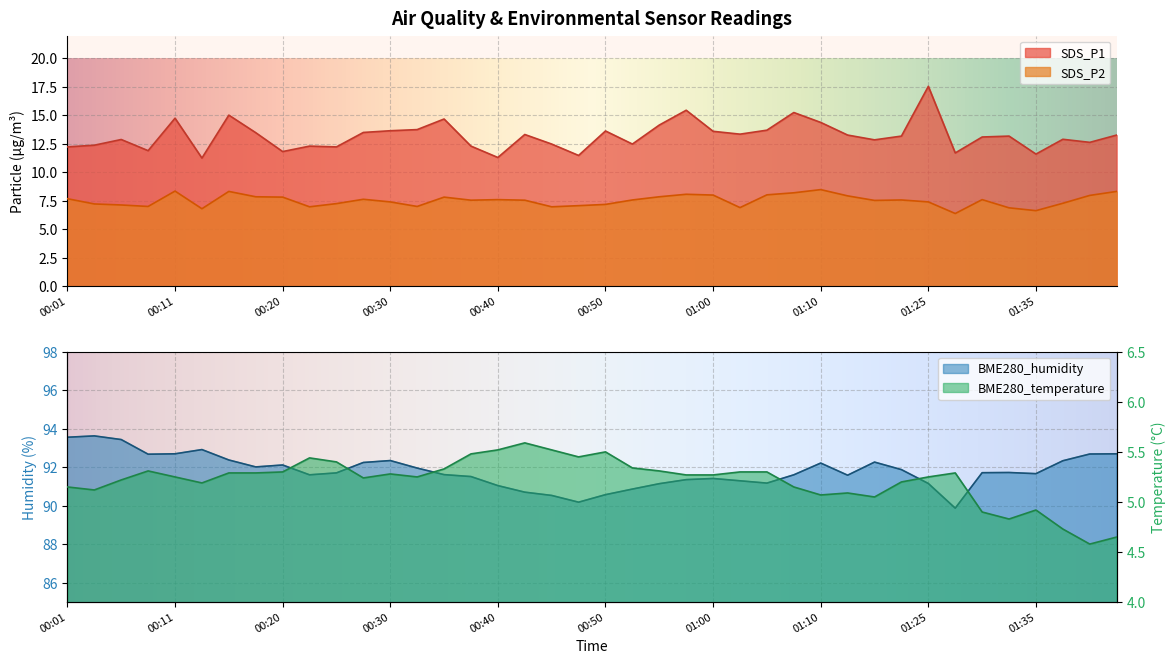

Where is SDS_P1 nearest to the value 14?

00:55